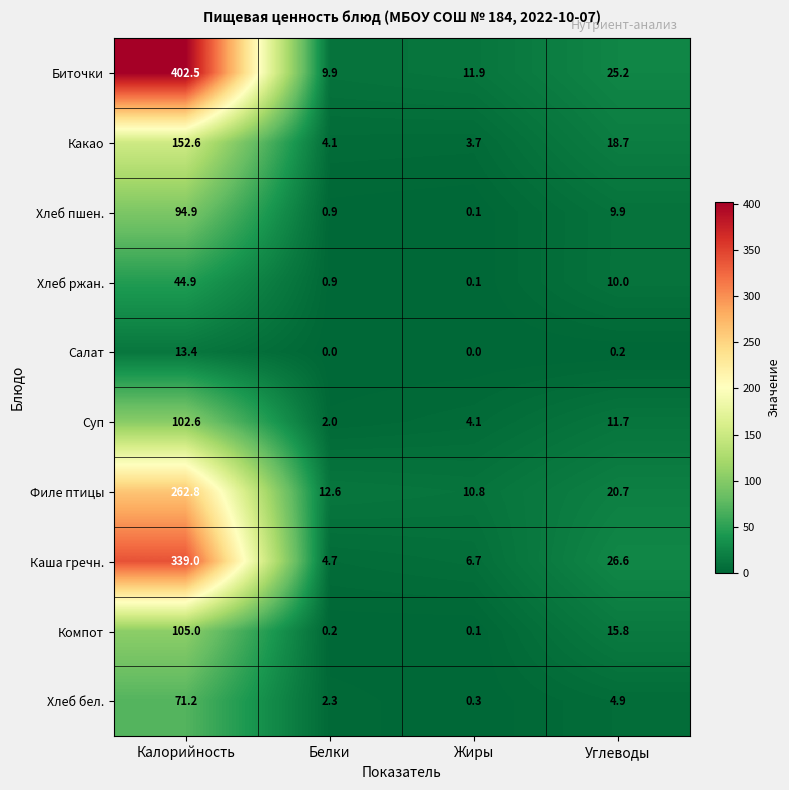

The Хлеб пшен. series shows 0.9 at Белки. True or false?

True